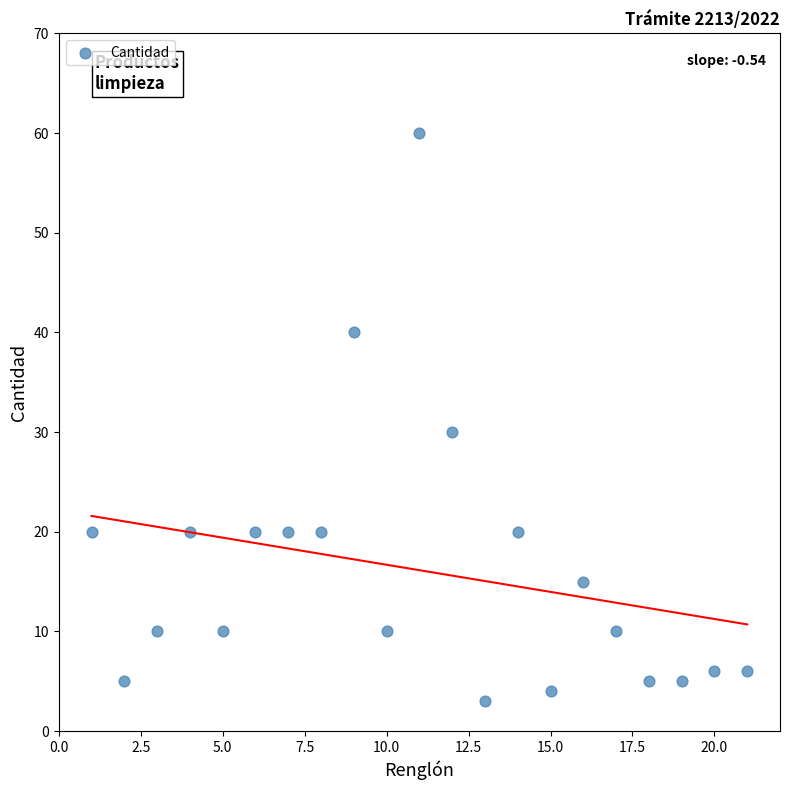

What is the range of Y values (max minus min)?

57